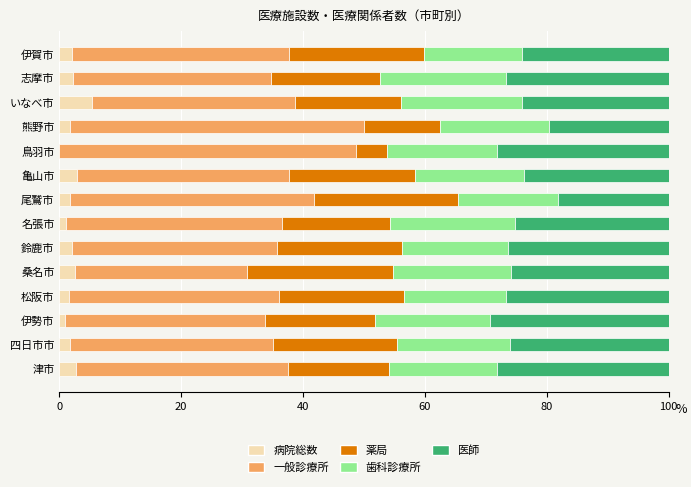

What is the maximum value for 病院総数?

5.3